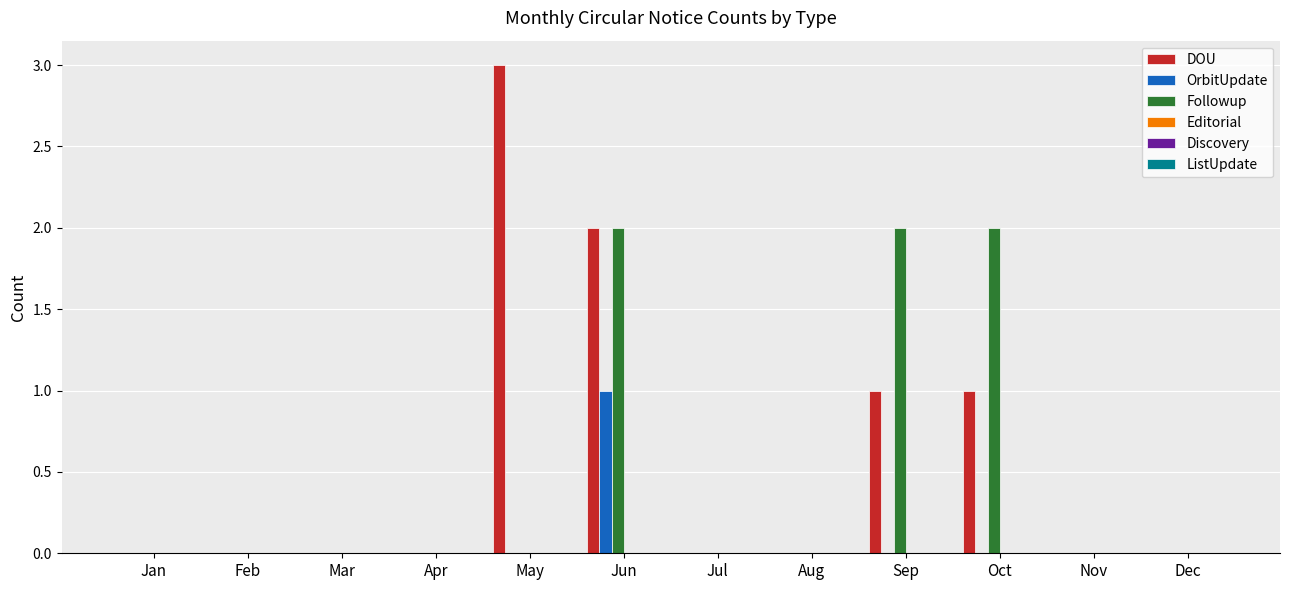

At which category is the sum across all series the highest?

Jun